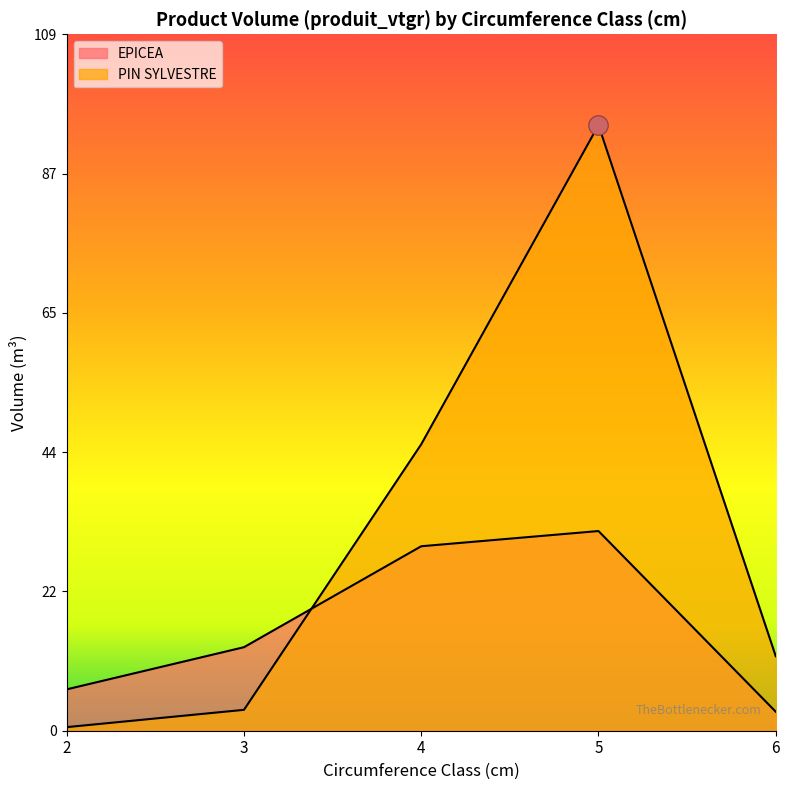

True or false: EPICEA has a value of 1.4 at 6.

False